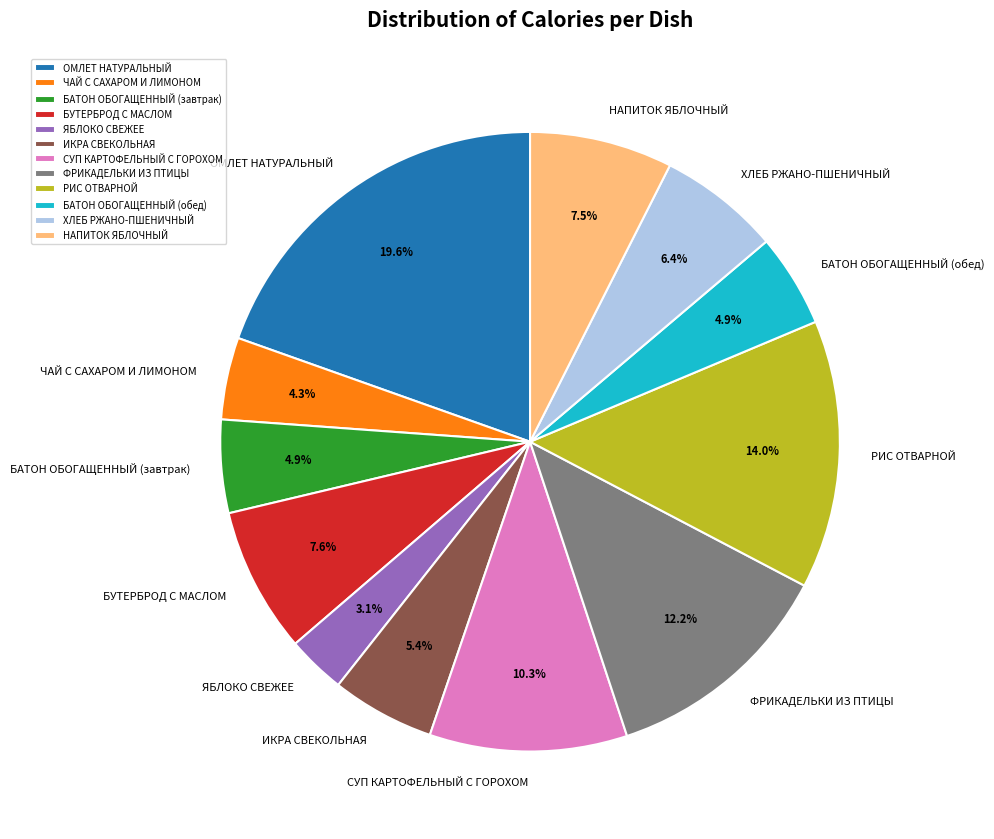

How many slices are in this pie chart?

12